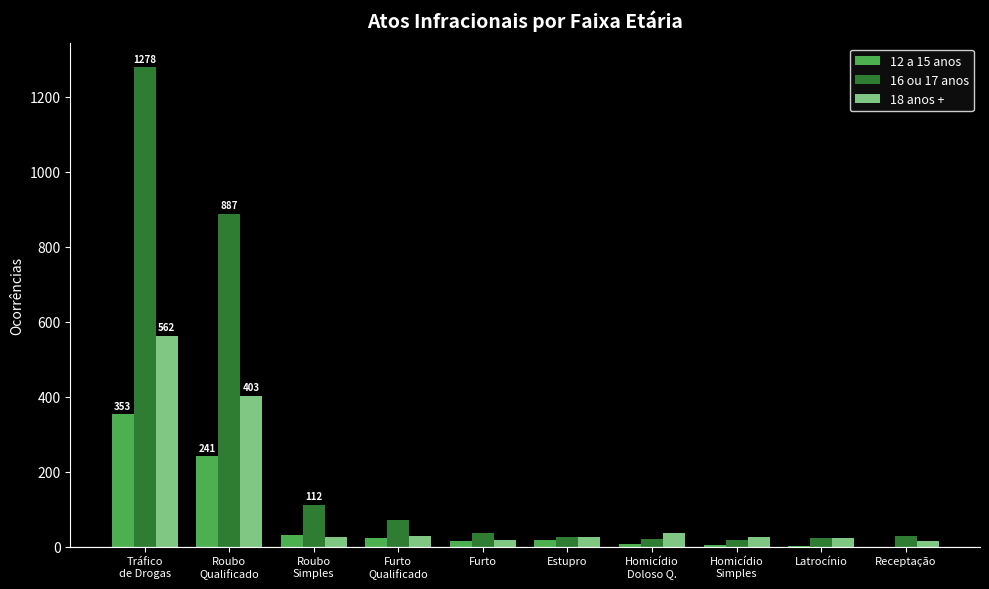

What is the greatest value displayed?

1278